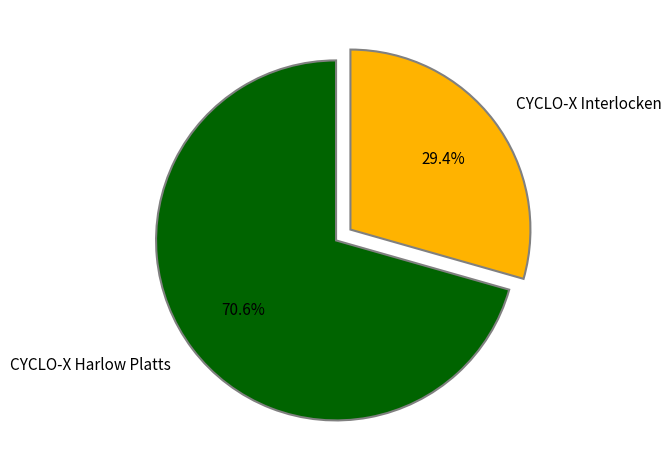

How many segments does this pie chart have?

2